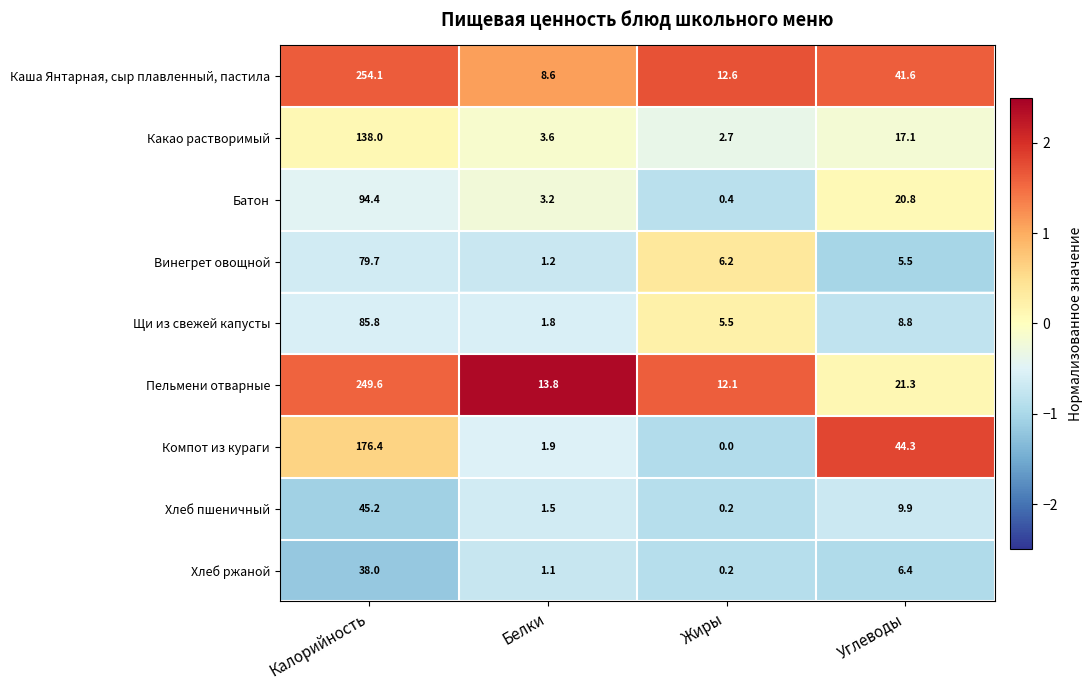

The Щи из свежей капусты series shows 2.1 at Жиры. True or false?

False